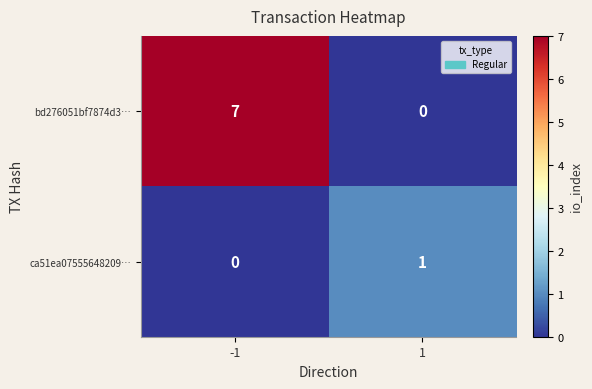

What is the difference between the bd276051bf7874d3… values at 1 and -1?

7